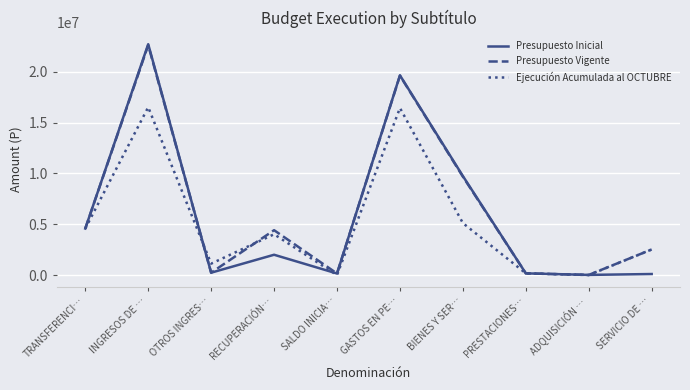

At how many categories does at least one series exceed 12439305?

2